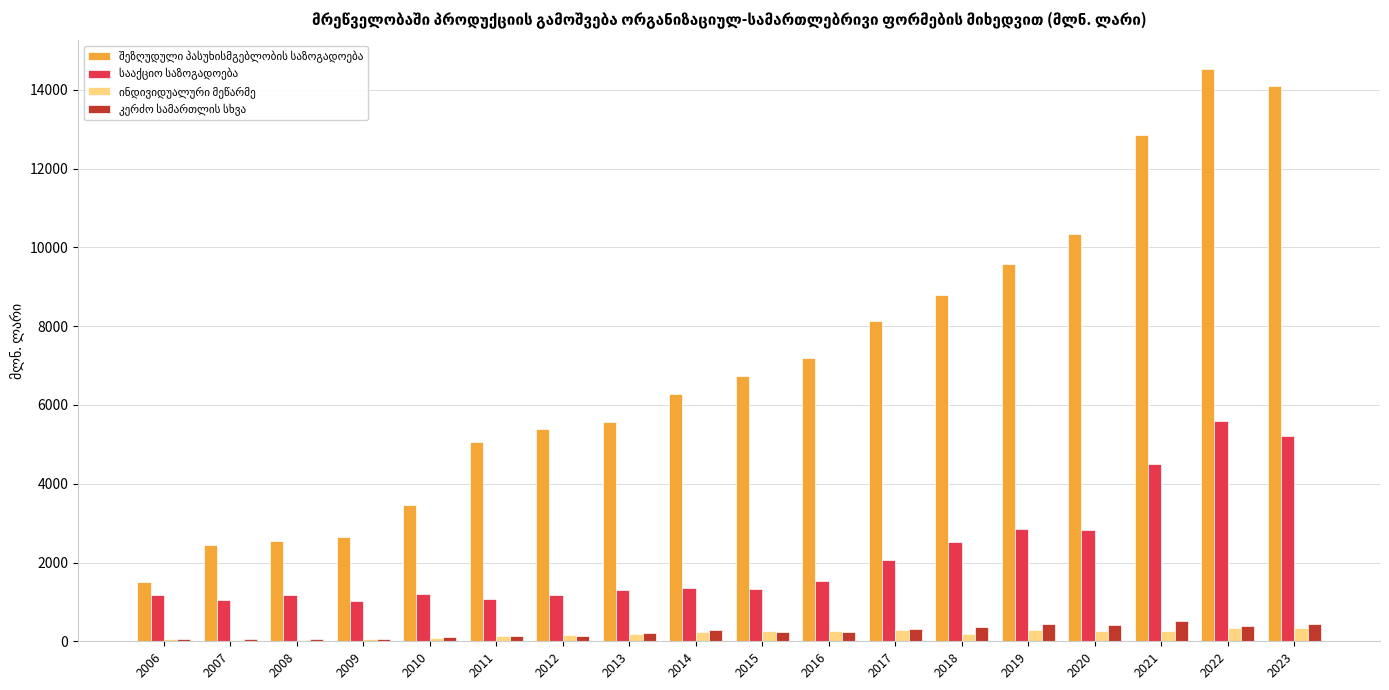

Which label corresponds to the largest value in the chart?

2022